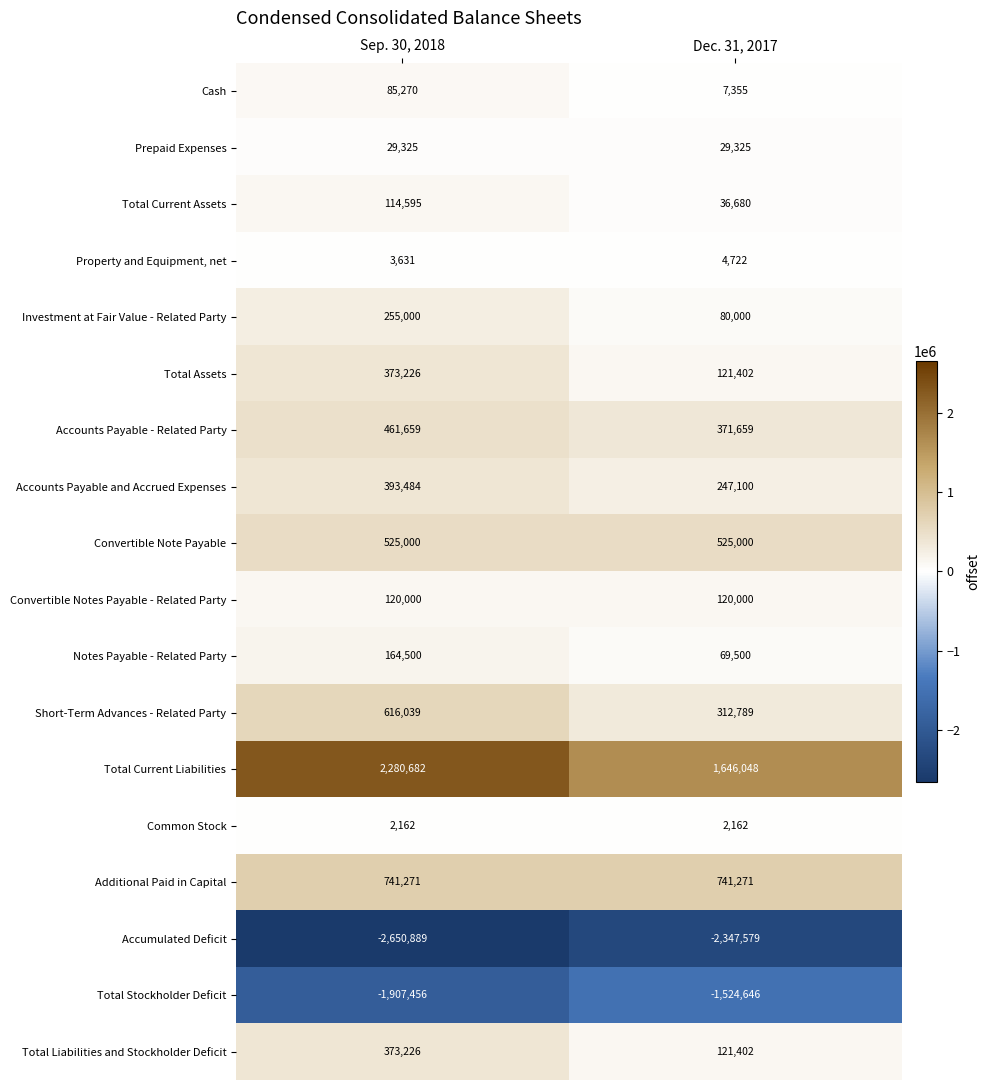

What is the total value across all series at Dec. 31, 2017?

564190